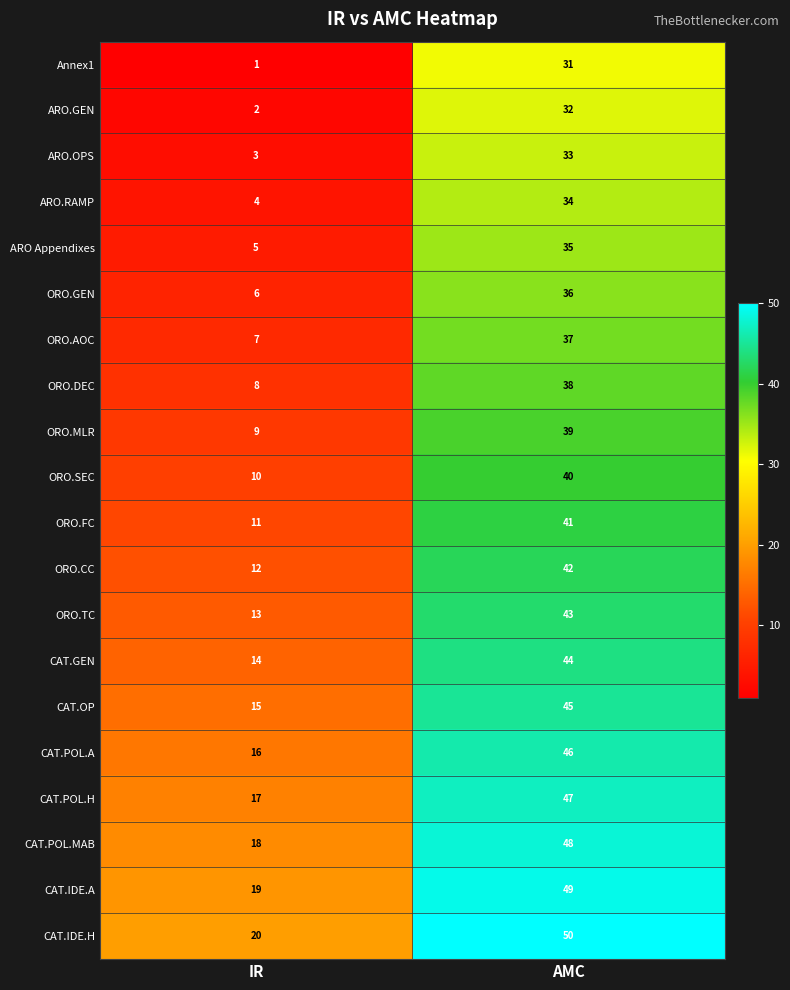

What is the spread (max minus min) of values at AMC?

19